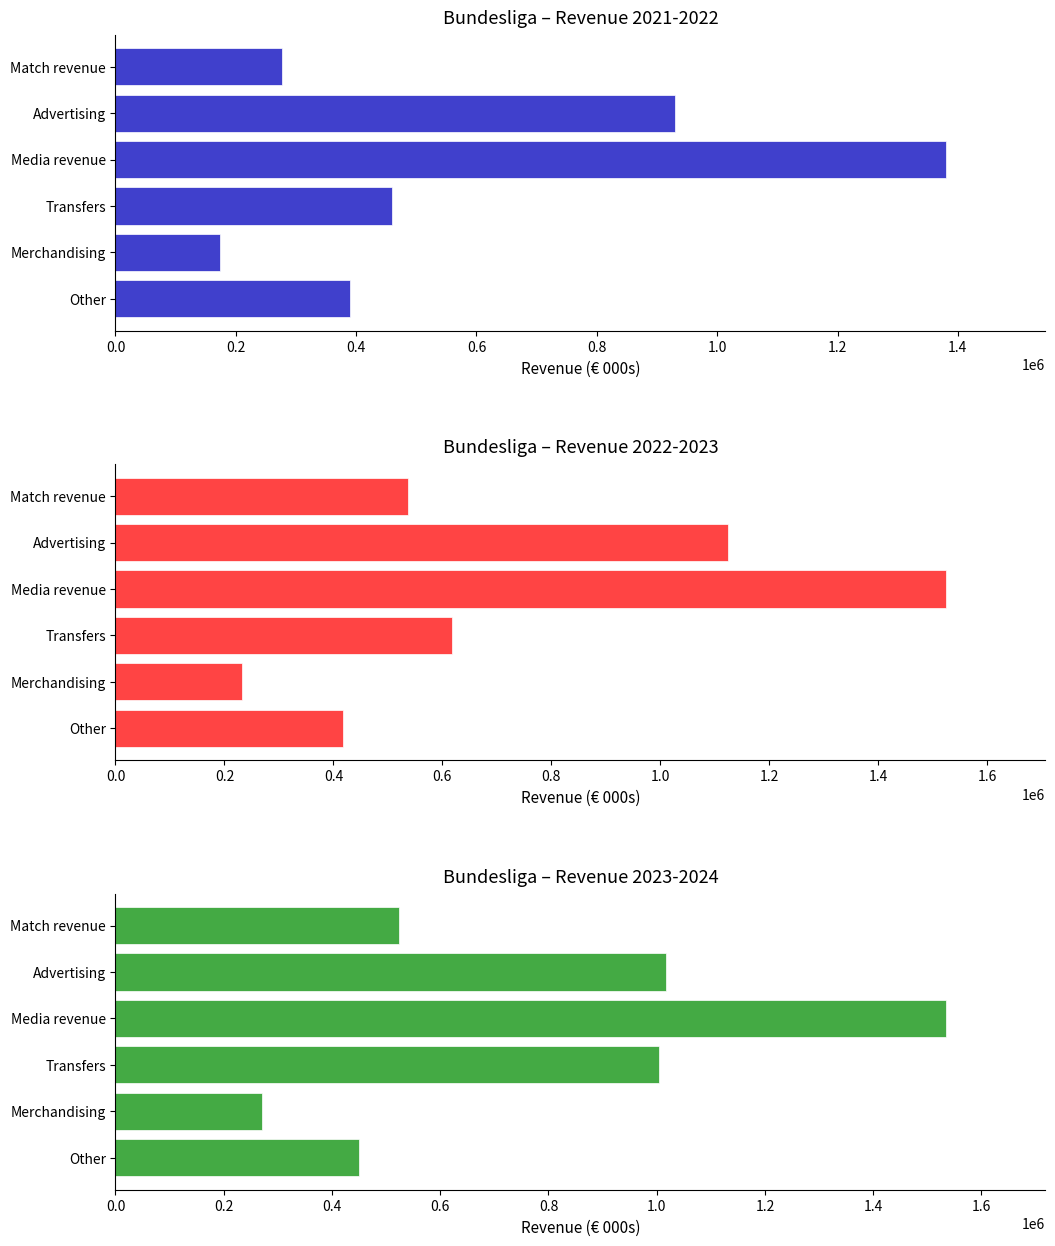

What are all the series names shown in the legend?

2021-2022, 2022-2023, 2023-2024